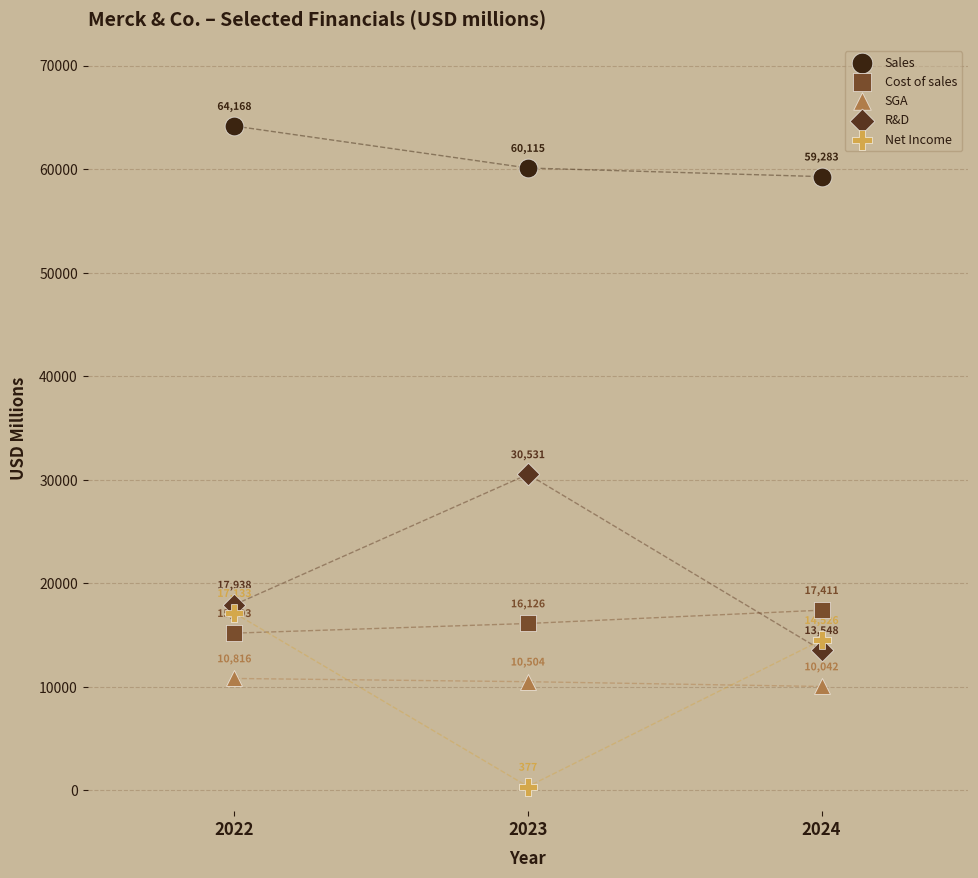

Which series contains the highest Y value?

Sales